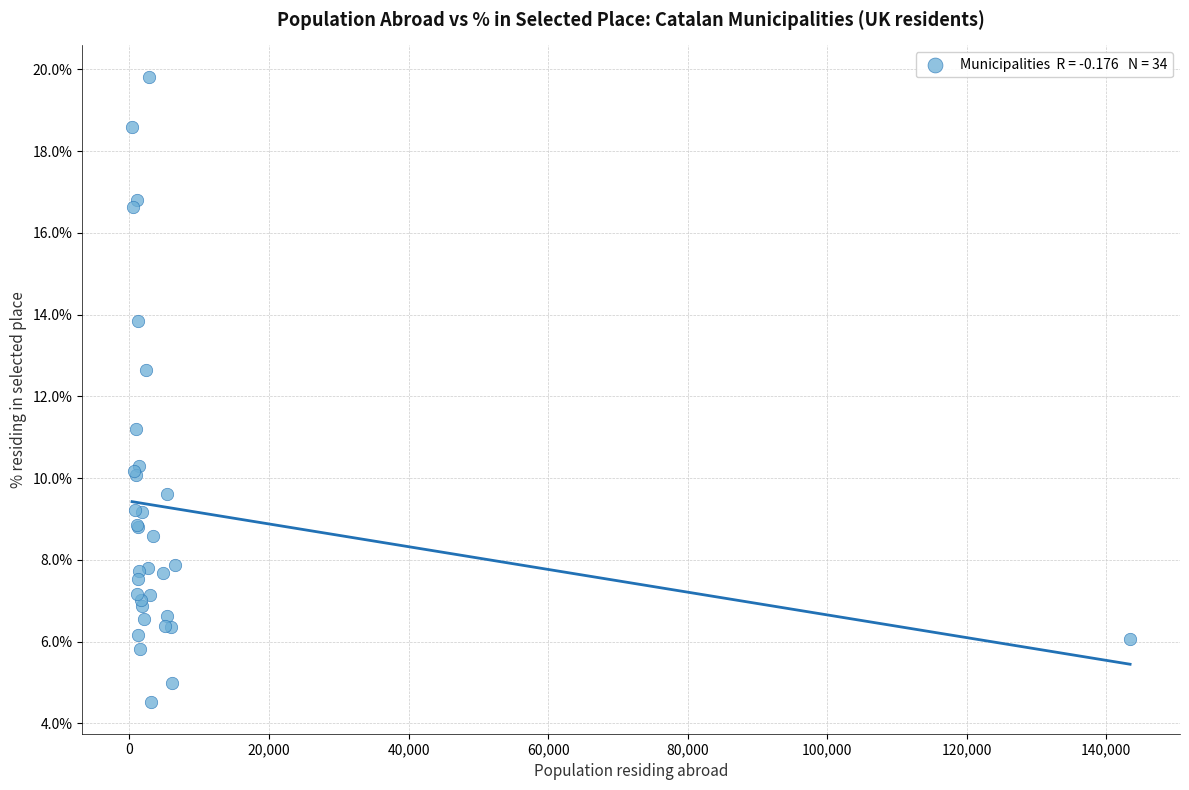

What Y value in the scatter plot is closest to 12?

12.6